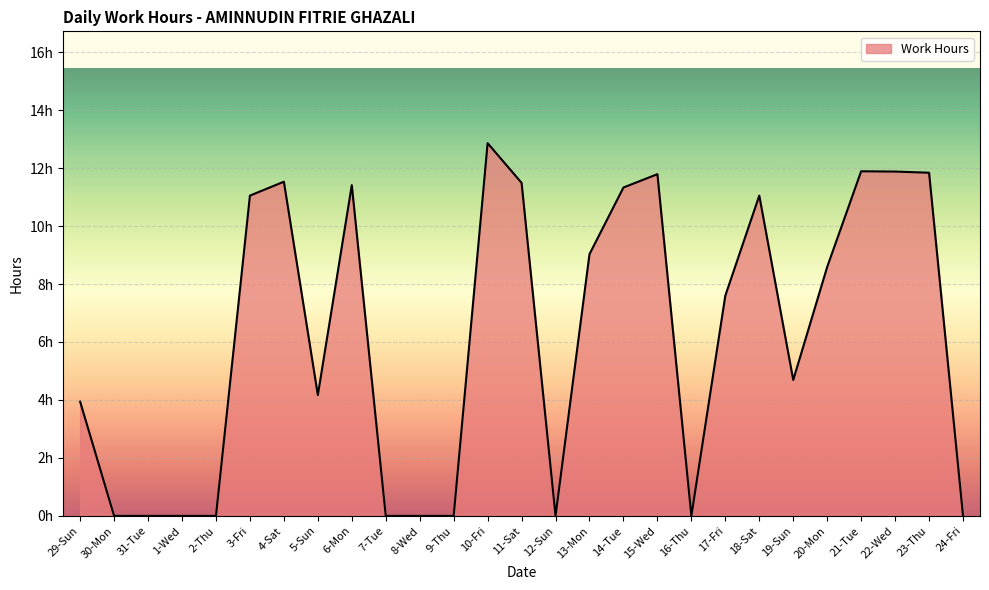

Between 29-Sun and 4-Sat, which is larger?

4-Sat